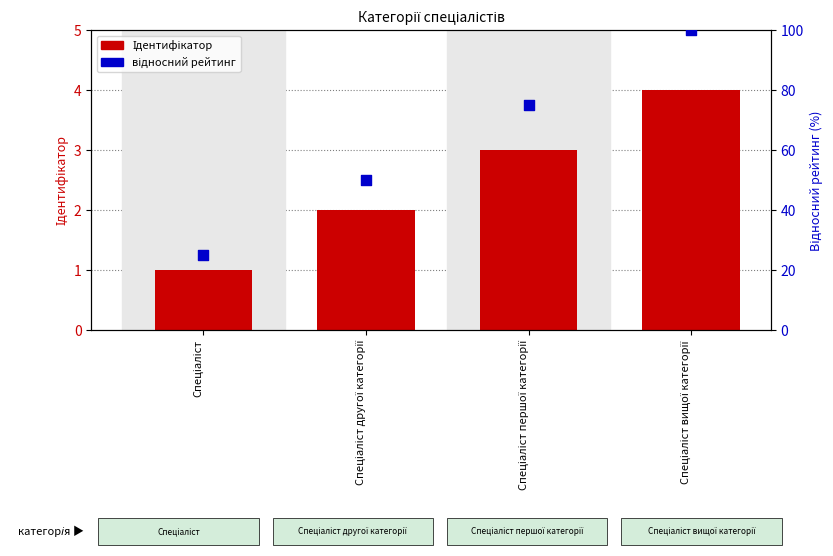

Which series has the largest total across all categories?

відносний рейтинг